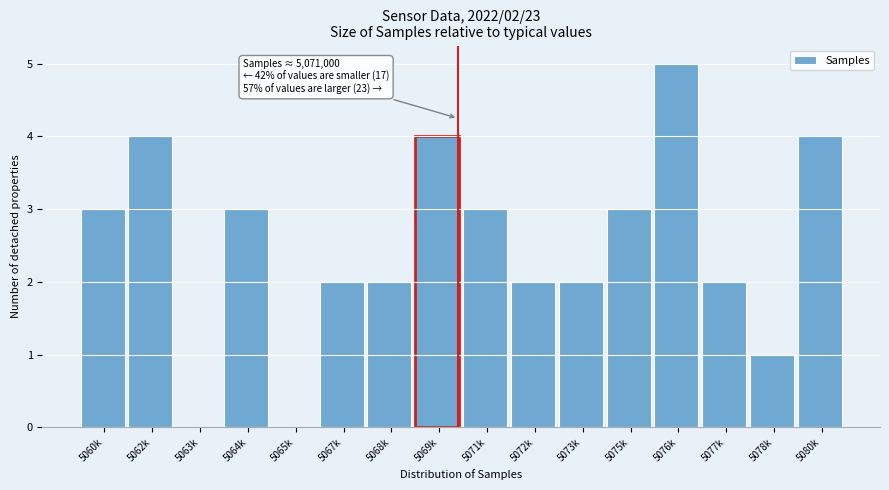

Reading right to left, extract all data points from this chart.

5080k=4	5078k=1	5077k=2	5076k=5	5075k=3	5073k=2	5072k=2	5071k=3	5069k=4	5068k=2	5067k=2	5065k=0	5064k=3	5063k=0	5062k=4	5060k=3